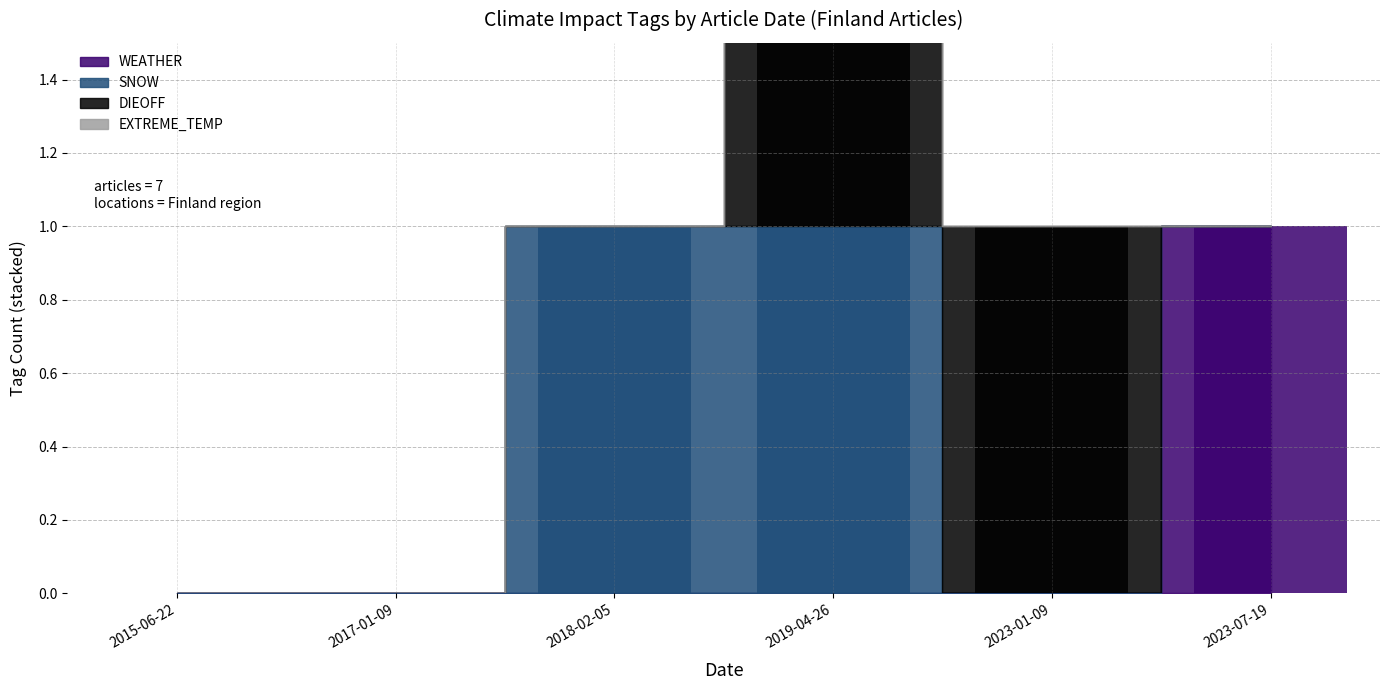

True or false: WEATHER has a value of 0 at 2018-02-05.

True